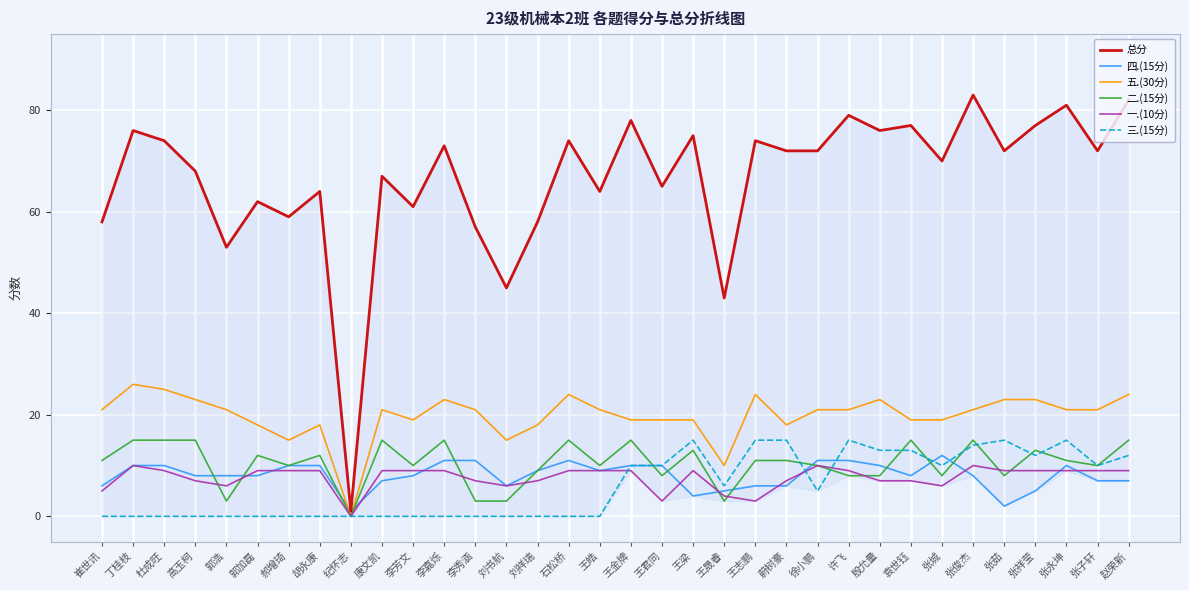

Which series changed the most between 王皓 and 王梁?

三.(15分)